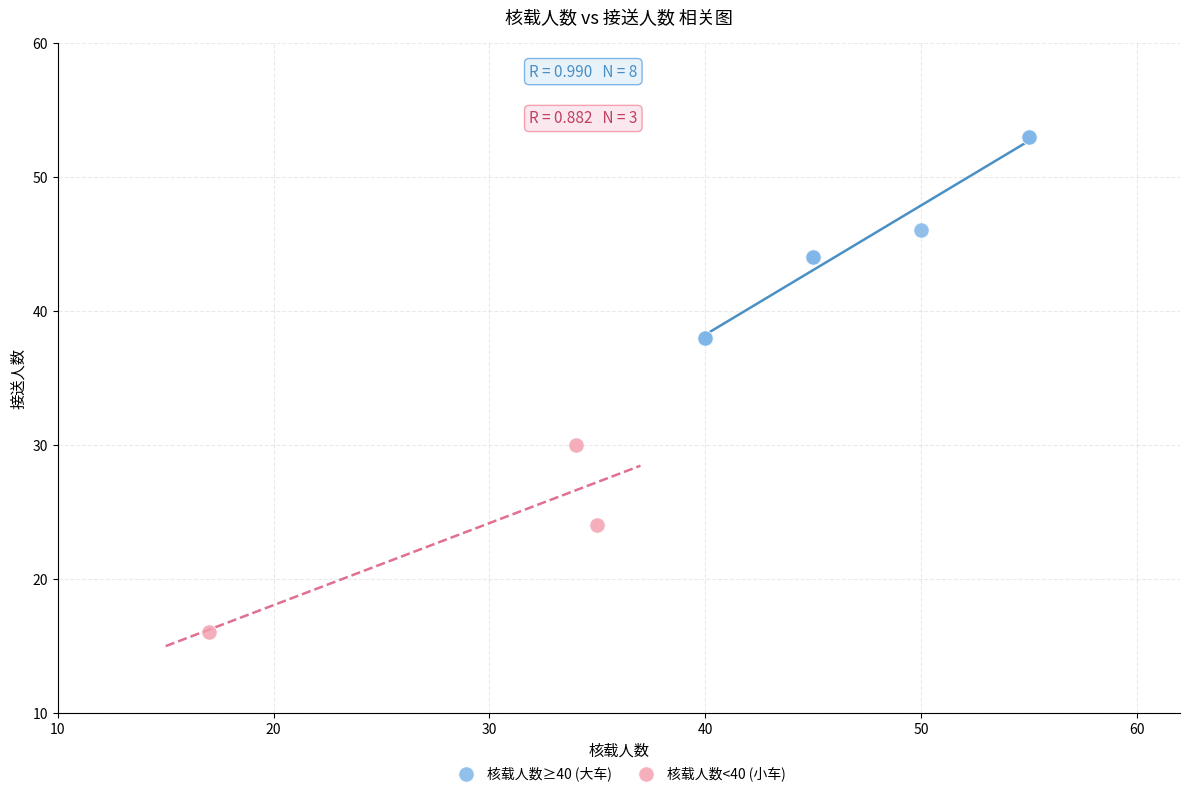

Which series has the widest spread of Y values?

核载人数≥40 (大车)